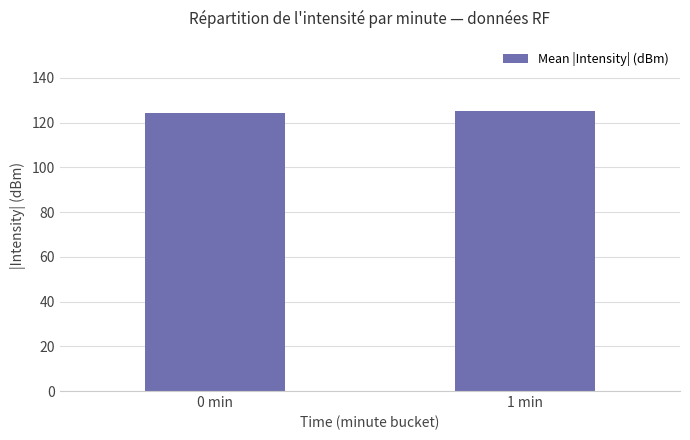

Count the values in the range 124 to 125.

1